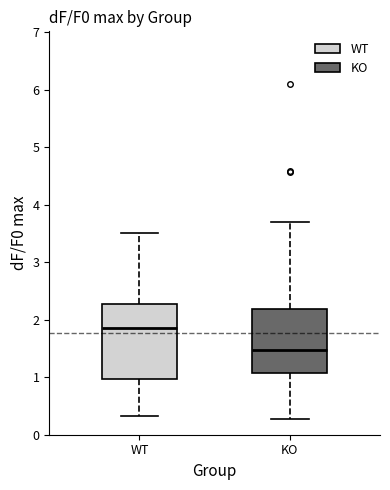

Comparing the boxes themselves (not the whiskers), which one is the tallest?

WT